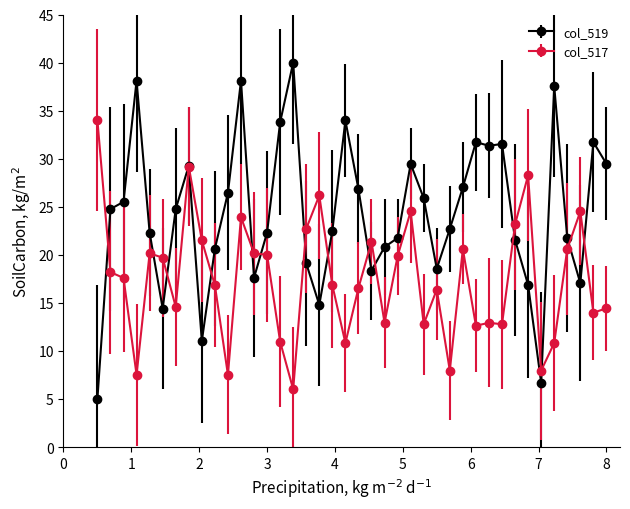

List the series in order of their peak value, highest first.

col_519, col_517